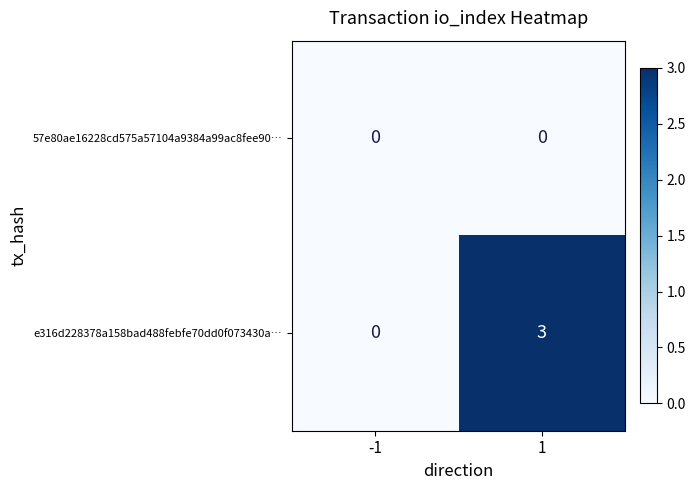

Is it true that e316d228378a158bad488febfe70dd0f073430a… equals 0 at -1?

True